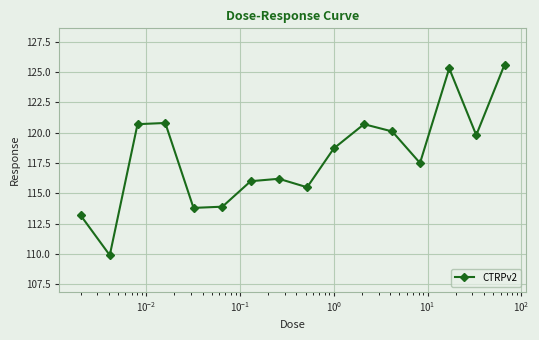

How many interior local valleys (lower than both neighbors) does the data have?

5